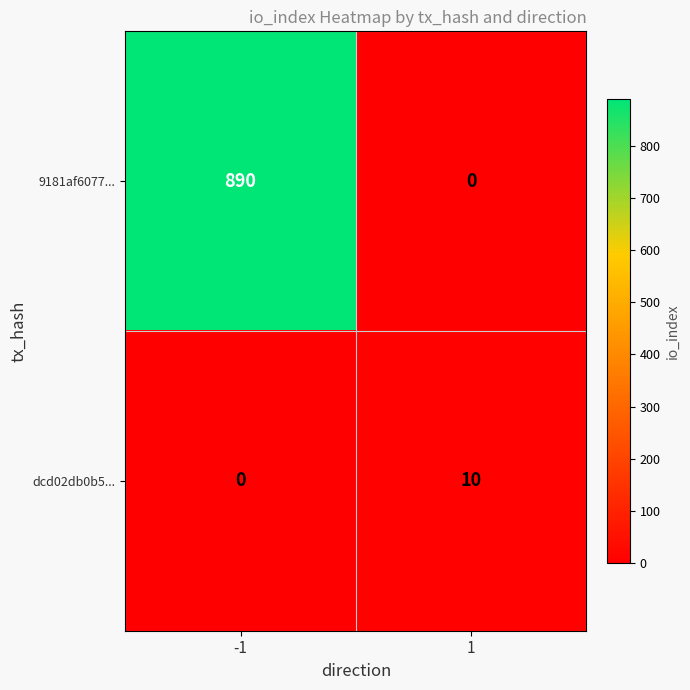

At which category is the sum across all series the highest?

-1